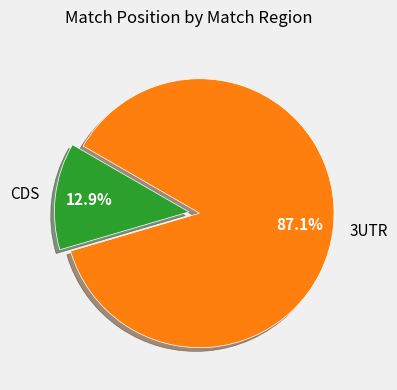

Between 3UTR and CDS, which is larger?

3UTR